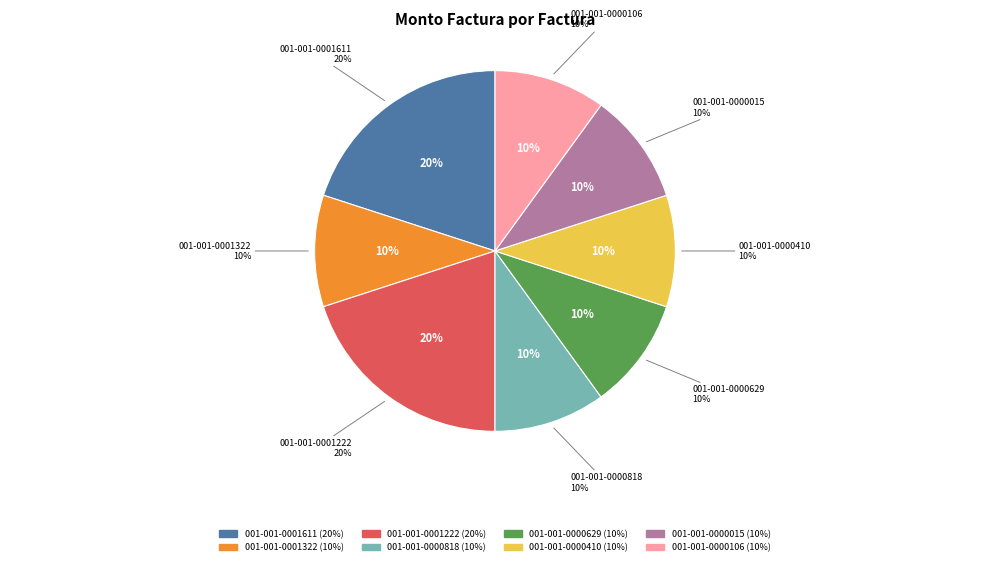

Which slice is the largest?

001-001-0001611